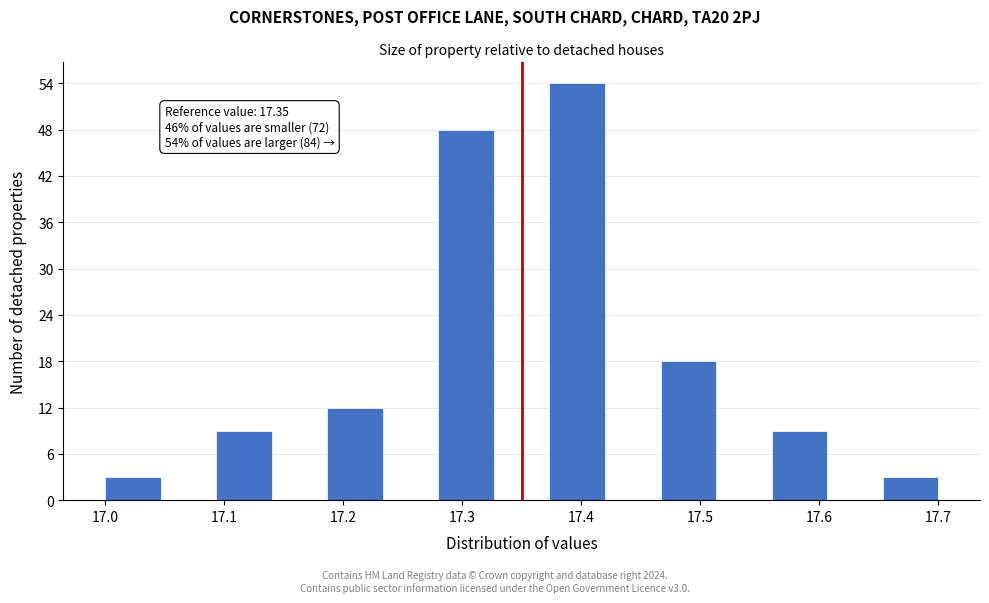

Over which range of the x-axis is the bar tallest?

17.37 to 17.42